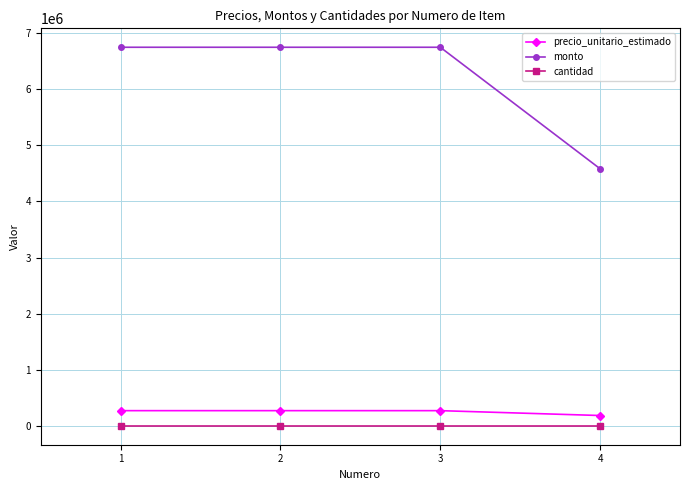

Is this an area chart (filled region under the line)?

No